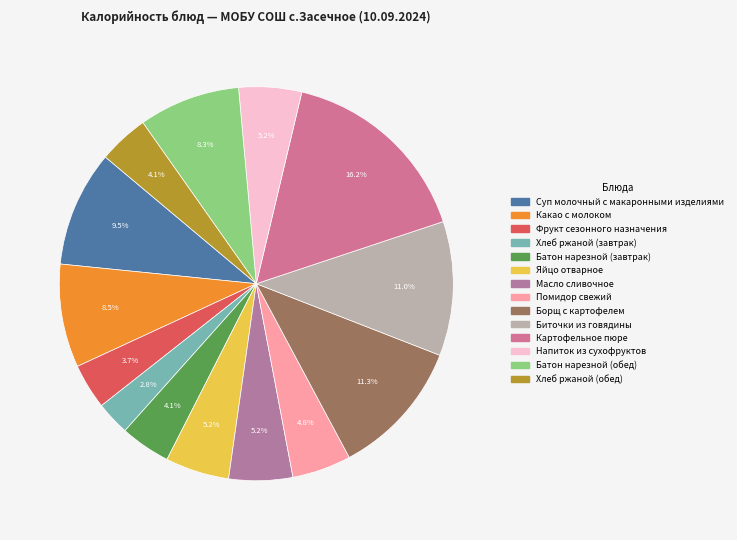

Which category has the smallest portion of the pie?

Хлеб ржаной (завтрак)